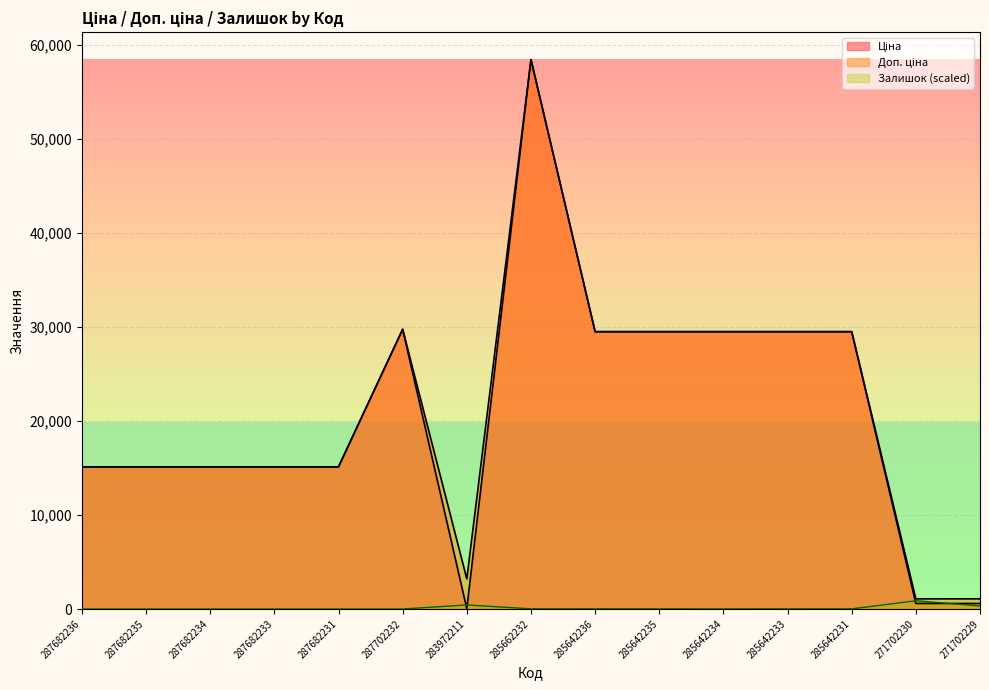

Rank the series by their maximum value, from highest to lowest.

Ціна, Доп. ціна, Залишок